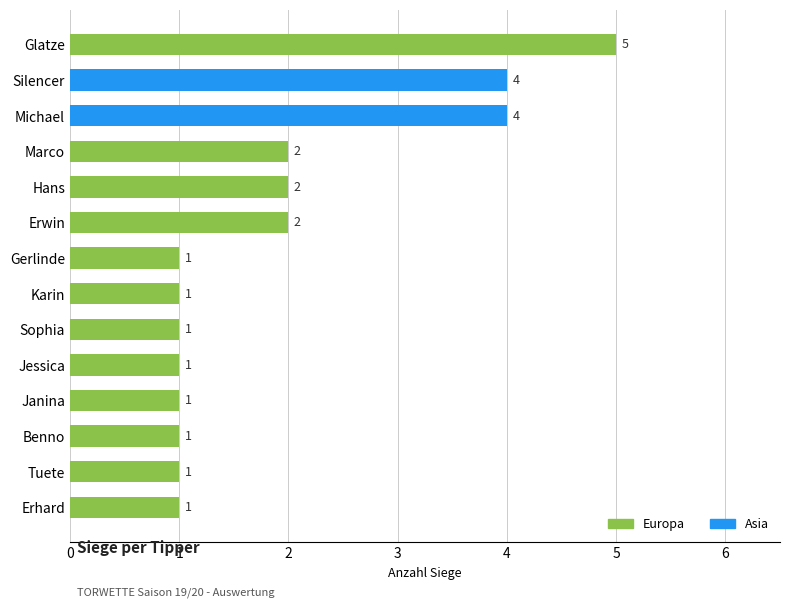

What is the difference between the maximum and minimum values?

4